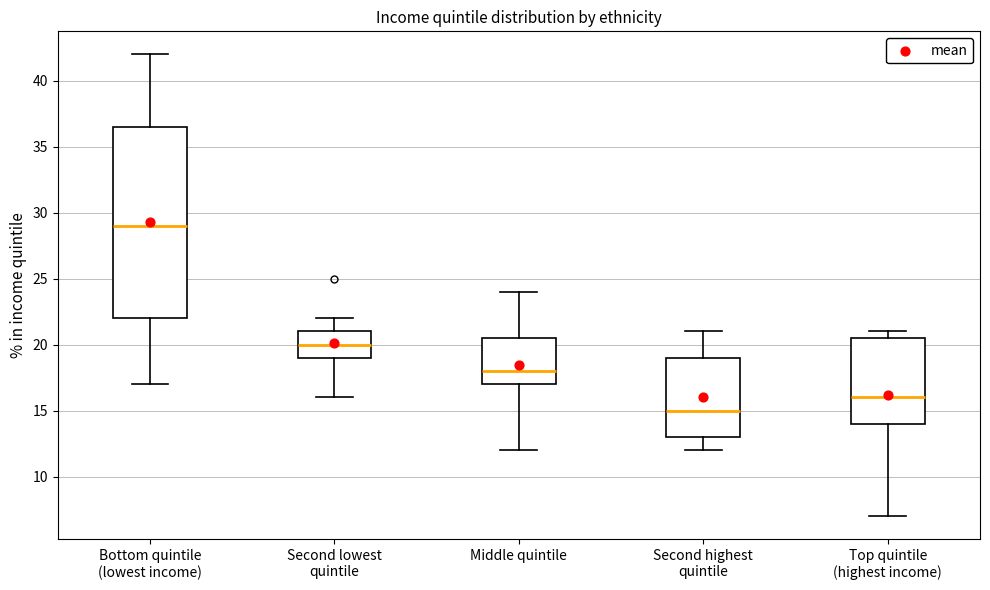

Reading left to right, transcribe this box plot: for each box, give where its median line is, the range the box spans, and where its two whiskers end, as read against the y-axis. The values are not printed on the chart, so give them approximately, as read against the axis.

Bottom quintile (lowest income): median 29.0, box 22.0 to 36.5, whiskers 17.0 to 42.0
Second lowest quintile: median 20.0, box 19.0 to 21.0, whiskers 16.0 to 22.0
Middle quintile: median 18.0, box 17.0 to 20.5, whiskers 12.0 to 24.0
Second highest quintile: median 15.0, box 13.0 to 19.0, whiskers 12.0 to 21.0
Top quintile (highest income): median 16.0, box 14.0 to 20.5, whiskers 7.0 to 21.0